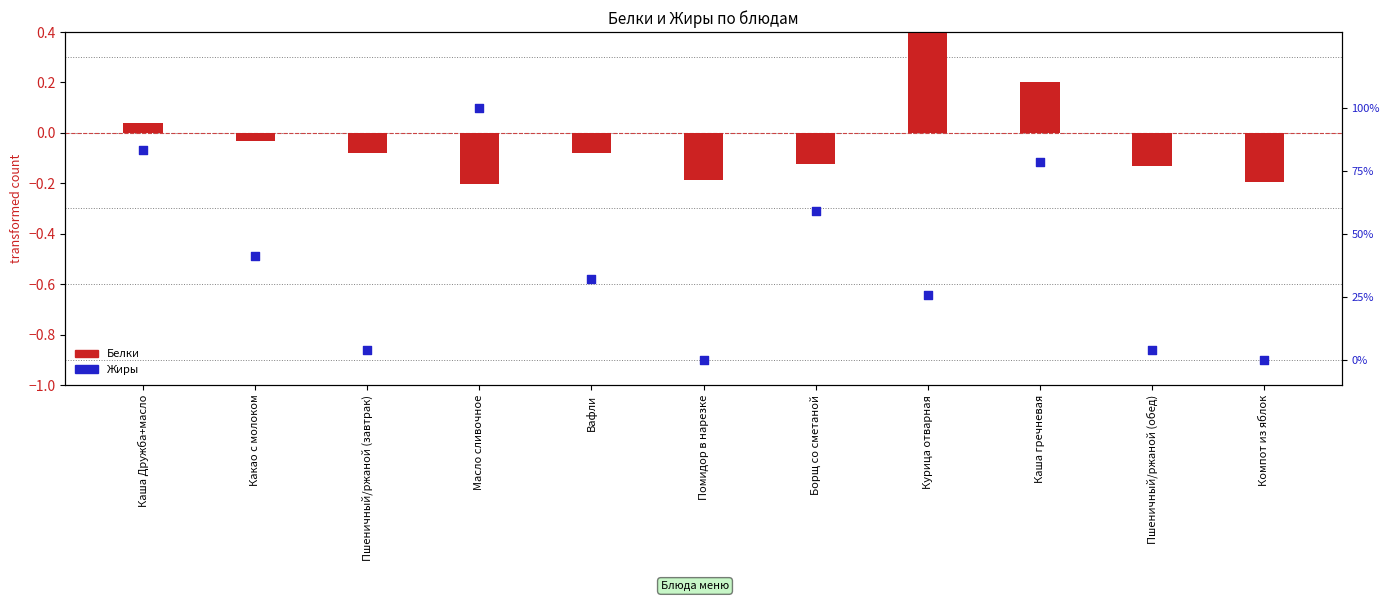

Is the value of Жиры at Пшеничный/ржаной (завтрак) greater than the value of Белки at Какао с молоком?

Yes